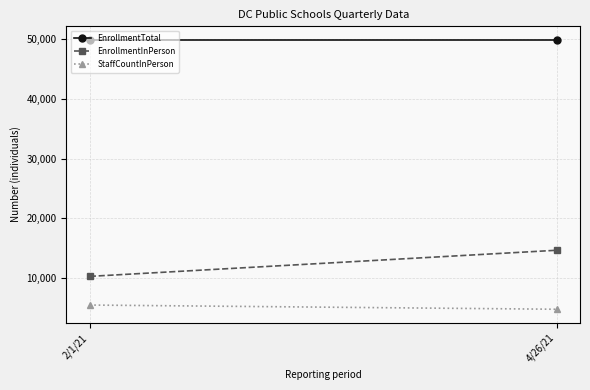

What is the label of the 1st point from the left?

2/1/21